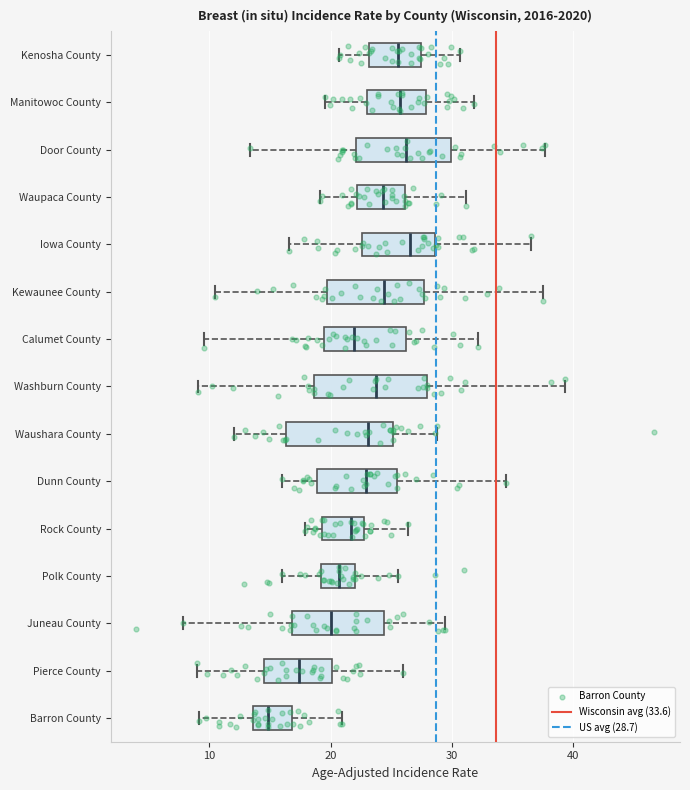

Where is the right edge of the box for Iowa County on the x-axis? The values are not printed on the chart, so give them approximately, as read against the axis.

29